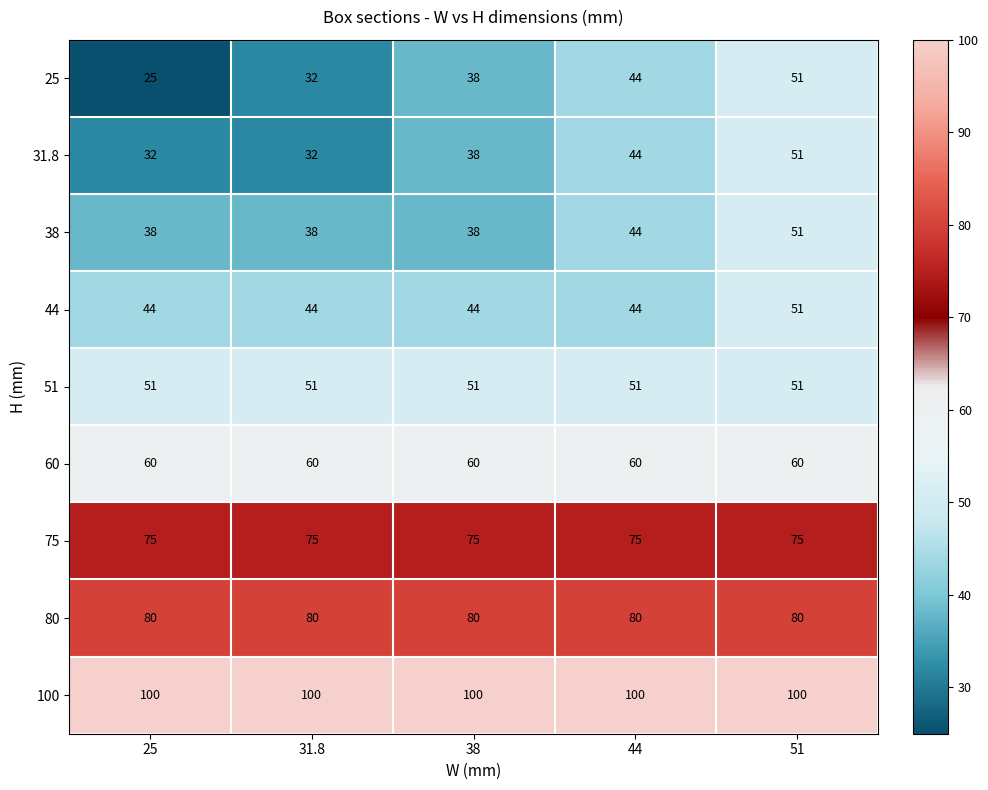

At how many categories does at least one series exceed 88?

5